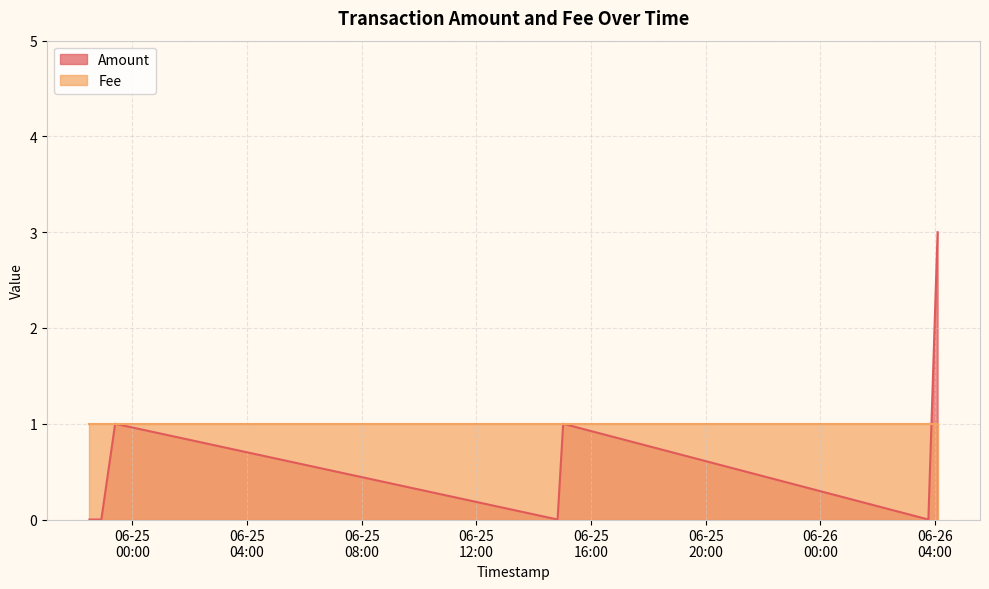

How many categories are shown in the chart?

8